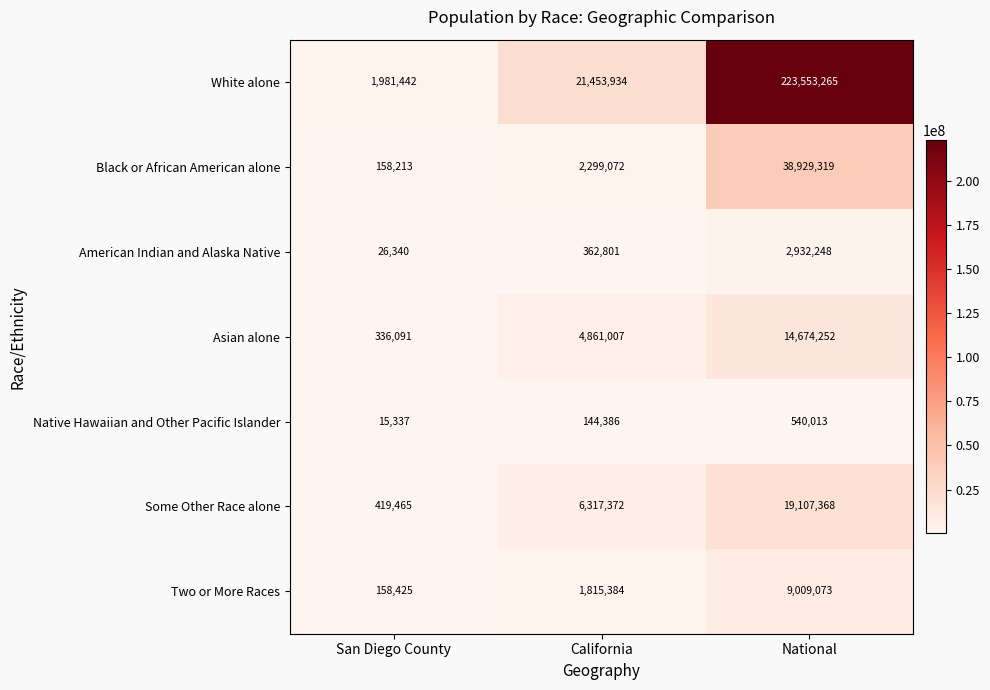

Which series has the widest spread of values?

White alone